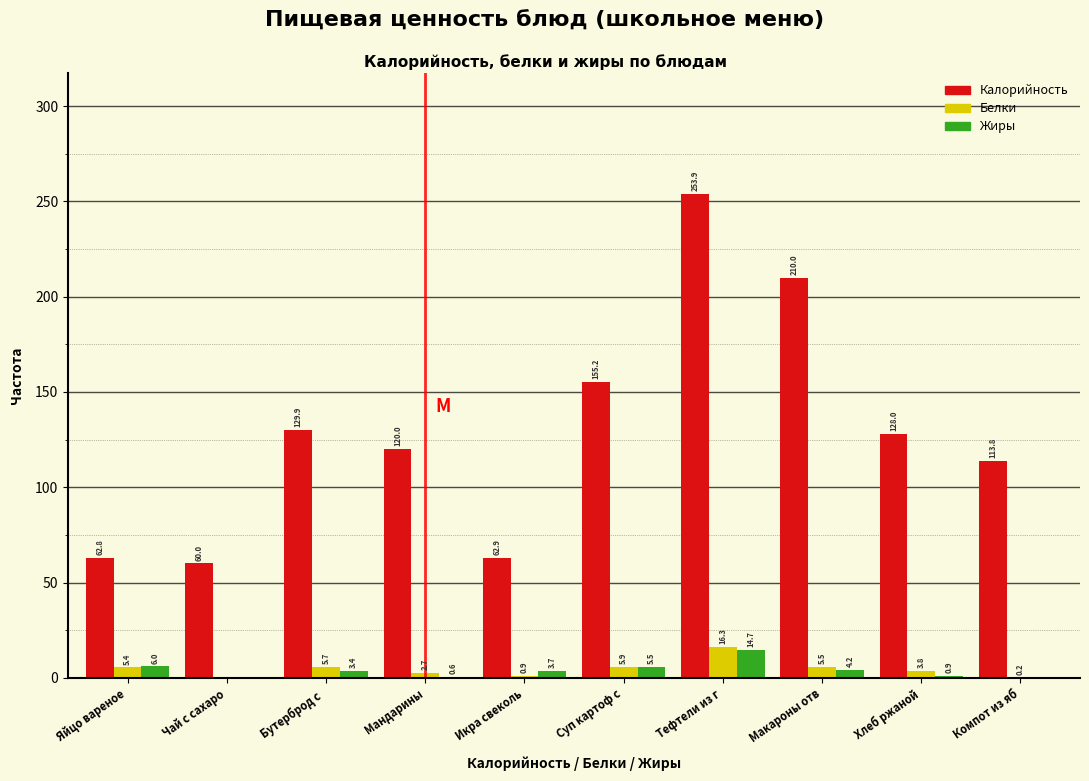

Which series has the largest total across all categories?

Калорийность